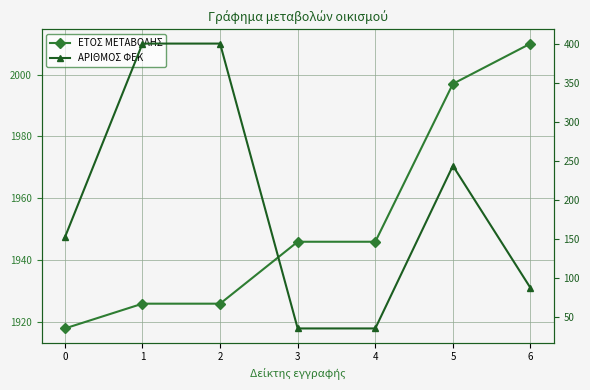

What is the lowest value of the ΕΤΟΣ ΜΕΤΑΒΟΛΗΣ series?

1918